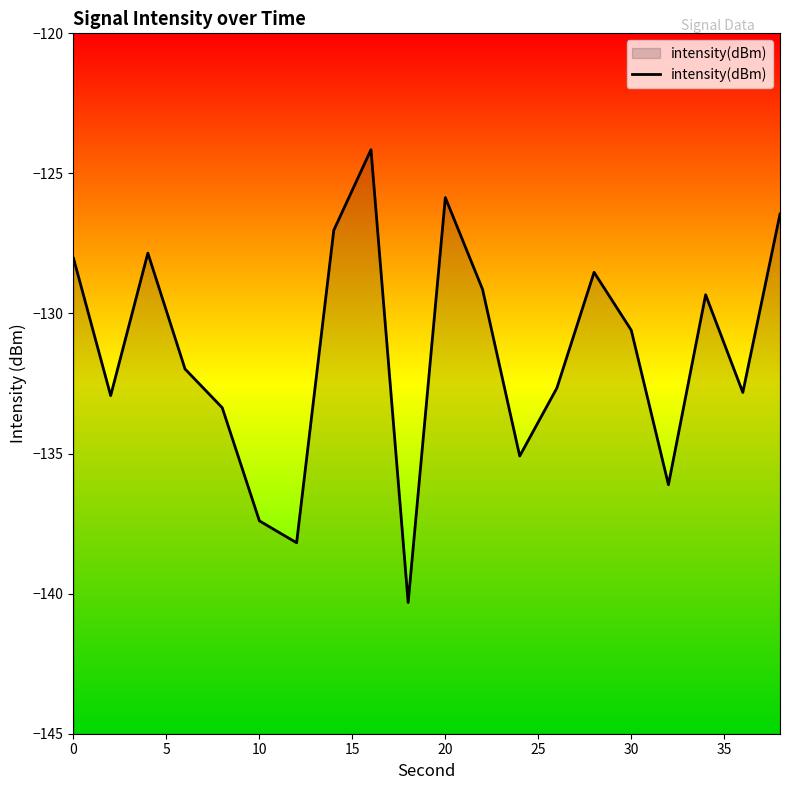

Reading right to left, transcribe all the data shown in this chart.

-126.5	-132.8	-129.3	-136.1	-130.6	-128.5	-132.7	-135.1	-129.1	-125.9	-140.3	-124.2	-127.0	-138.2	-137.4	-133.4	-132.0	-127.8	-132.9	-128.0